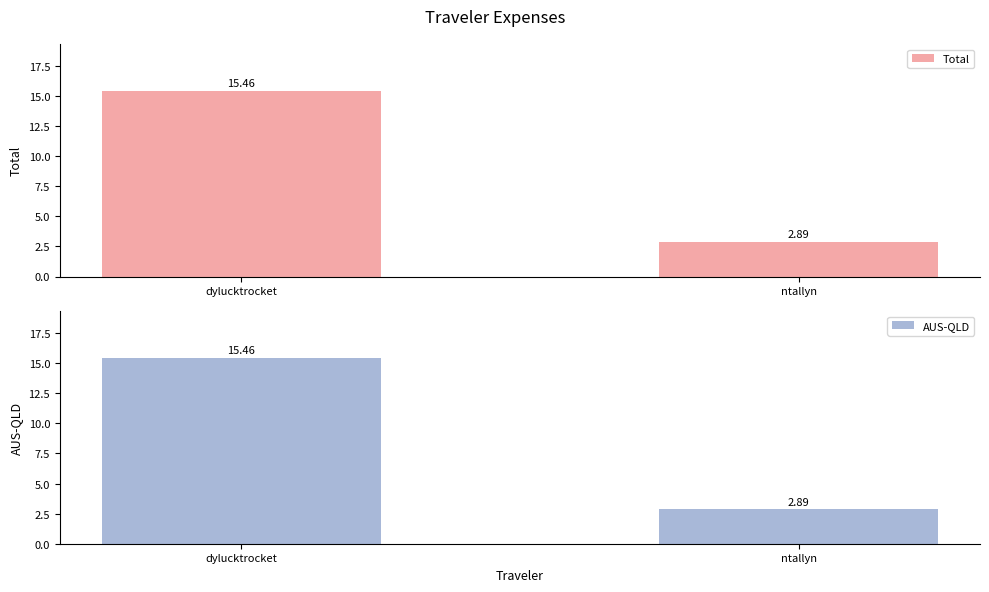

What is the total value across all series at ntallyn?

5.8